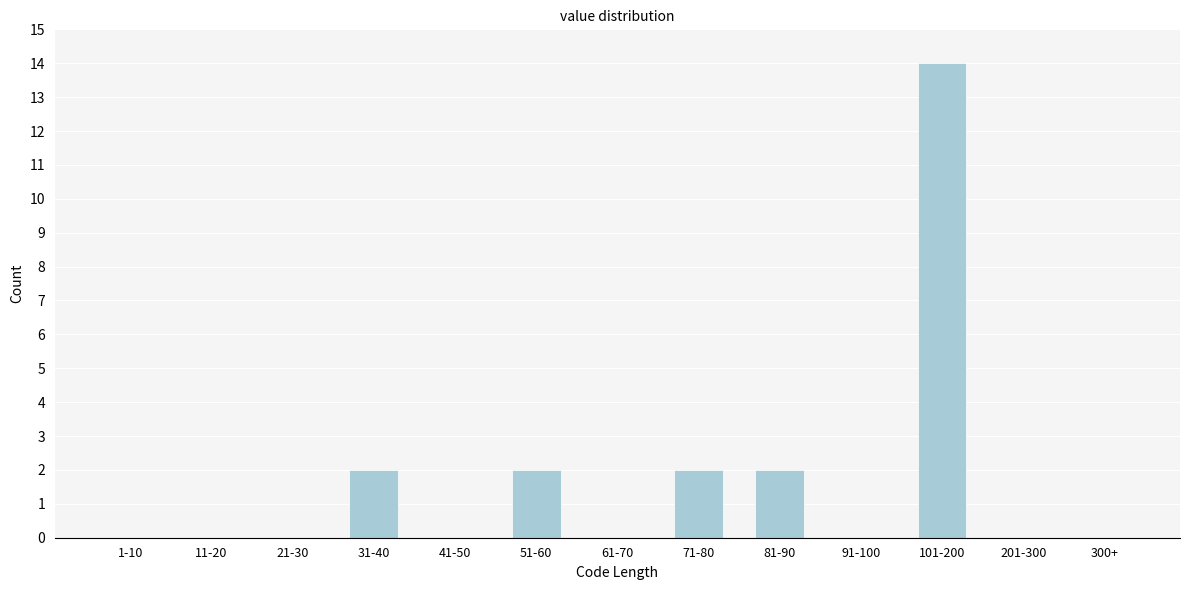

Reading right to left, transcribe all the data shown in this chart.

300+=0	201-300=0	101-200=14	91-100=0	81-90=2	71-80=2	61-70=0	51-60=2	41-50=0	31-40=2	21-30=0	11-20=0	1-10=0